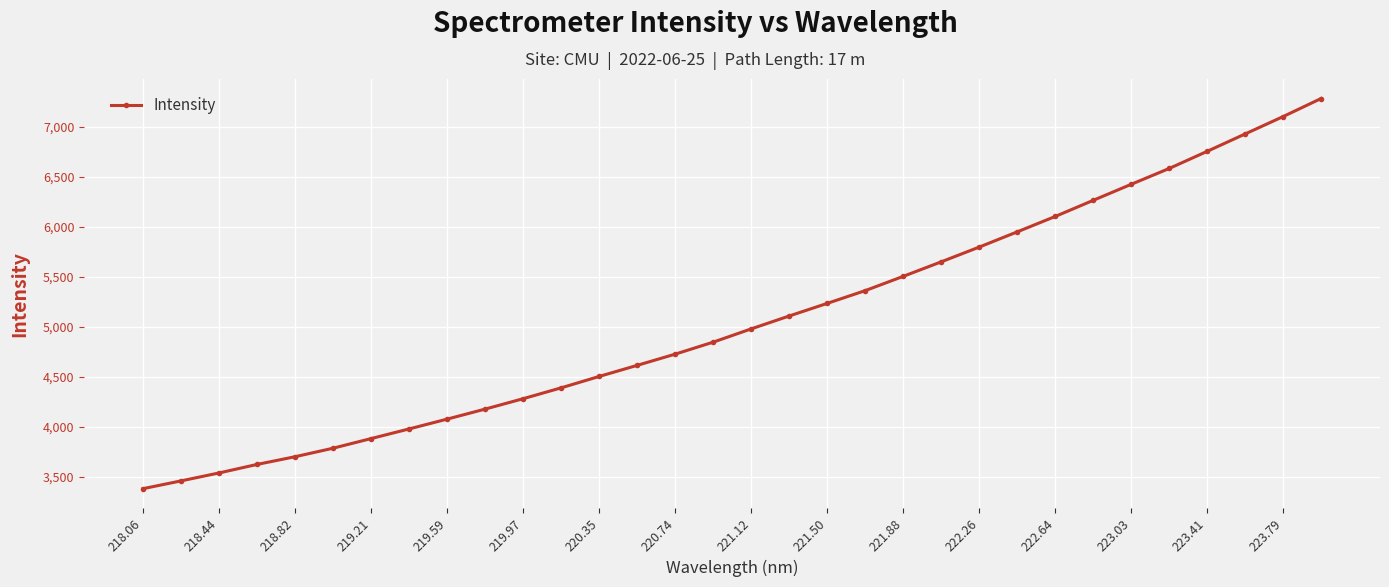

What is the value of the 2nd point from the left?

3457.8